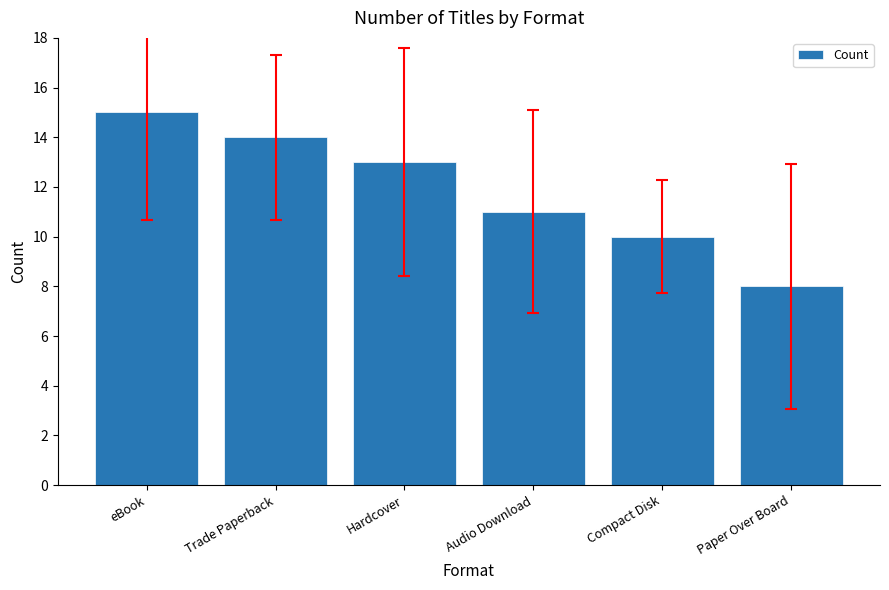

How many values are below 13?

3